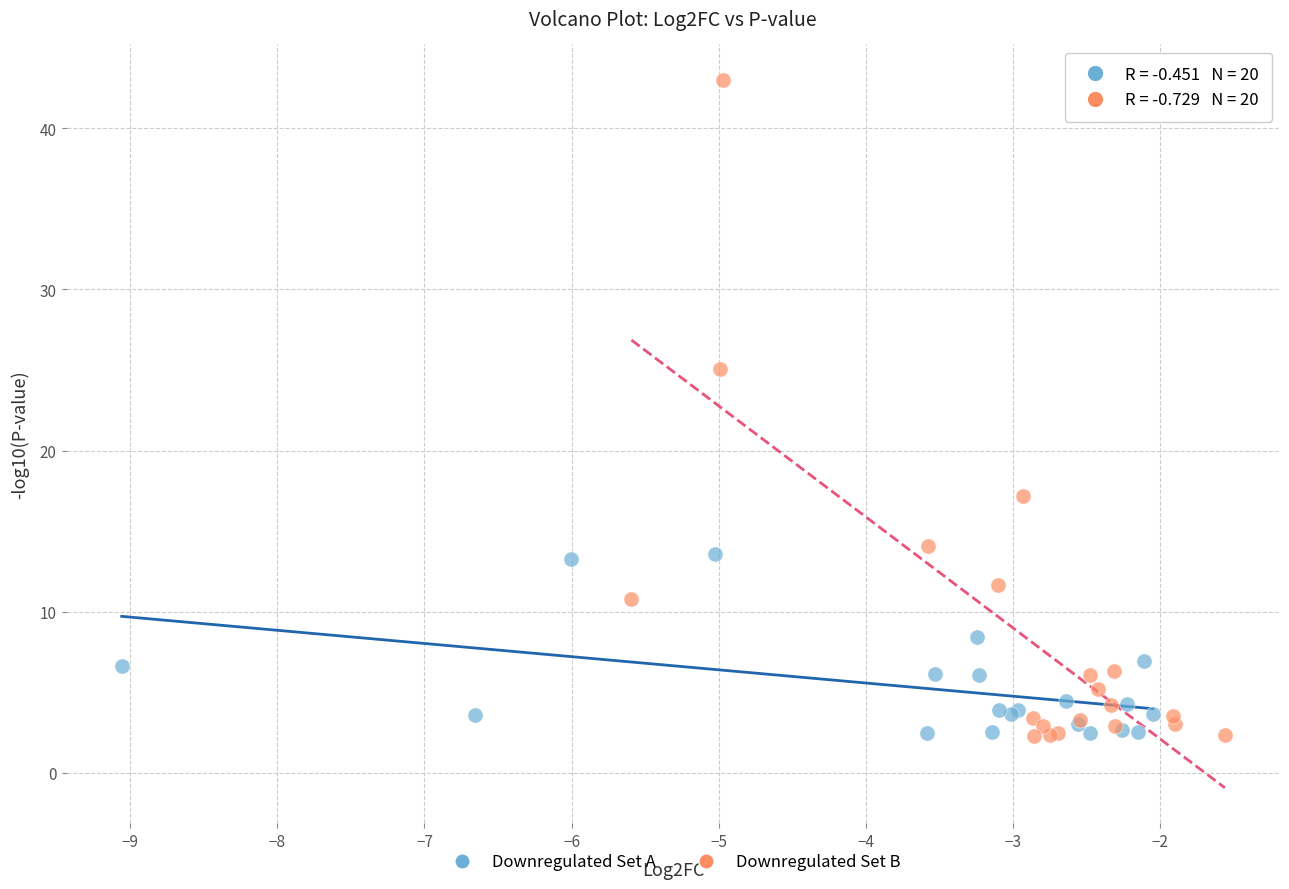

Which series has the widest spread of Y values?

Downregulated Set B